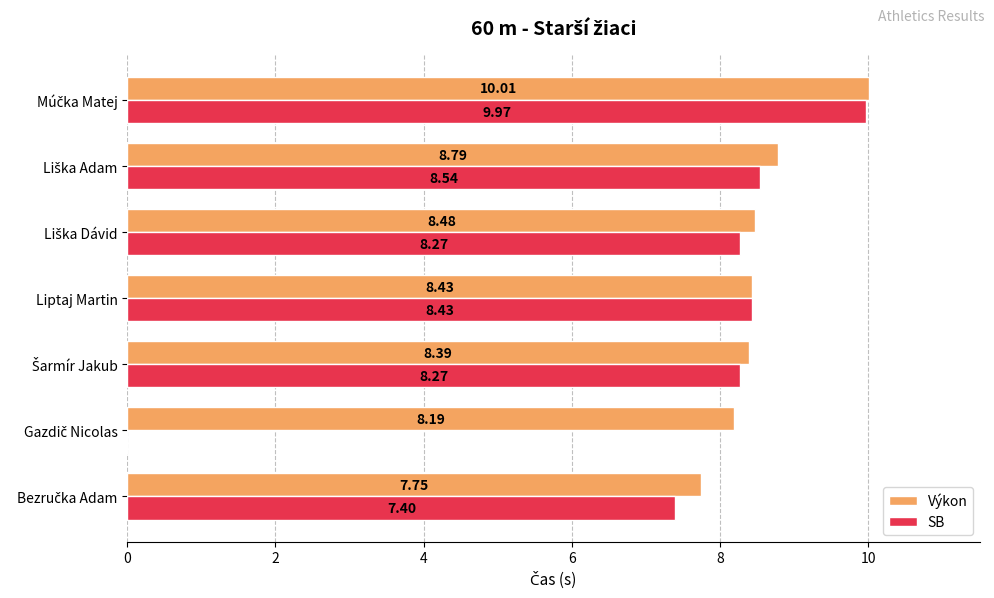

Which series has the largest total across all categories?

Výkon